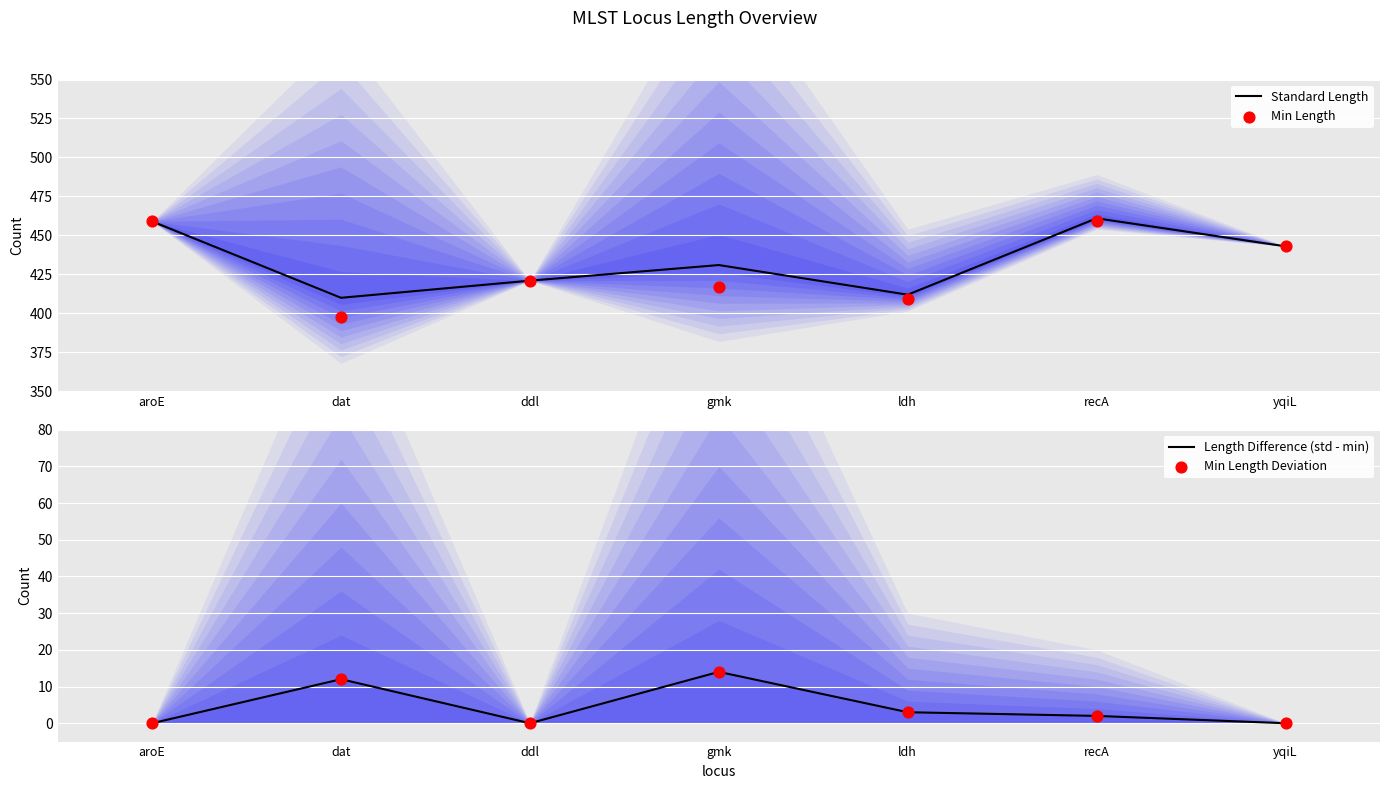

At which category is the sum across all series the highest?

recA